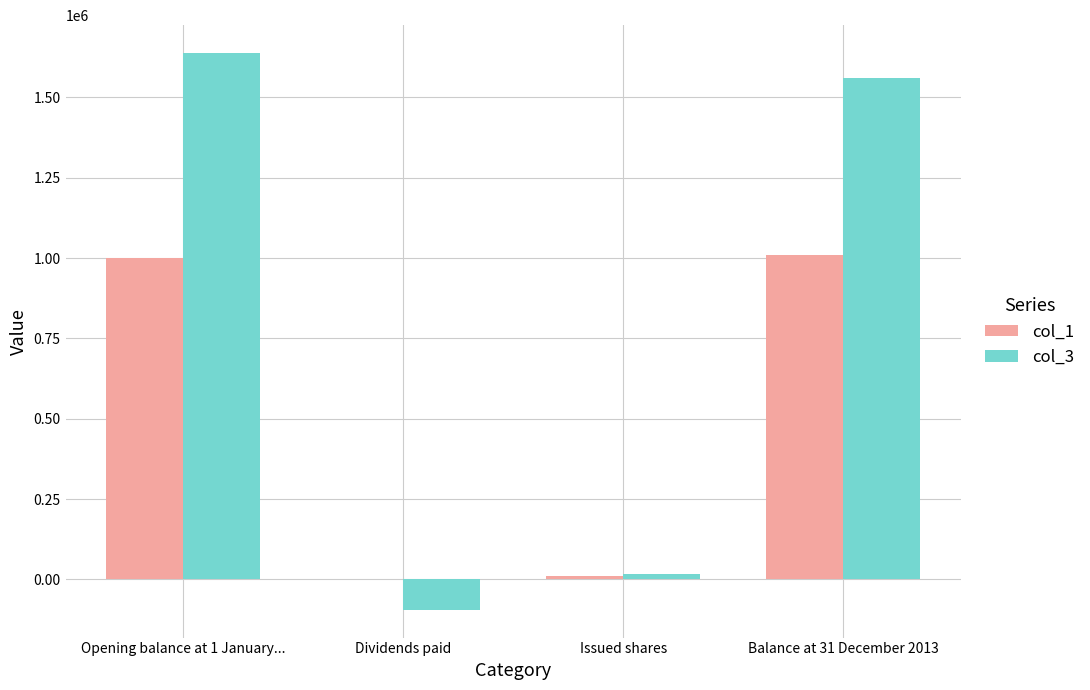

Between Issued shares and Balance at 31 December 2013, which series saw the biggest shift?

col_3